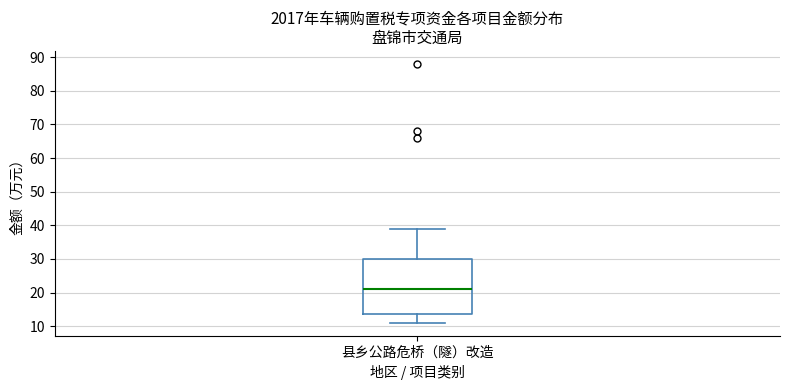

Where does the upper whisker of the box for 县乡公路危桥（隧）改造 end on the y-axis? The values are not printed on the chart, so give them approximately, as read against the axis.

39